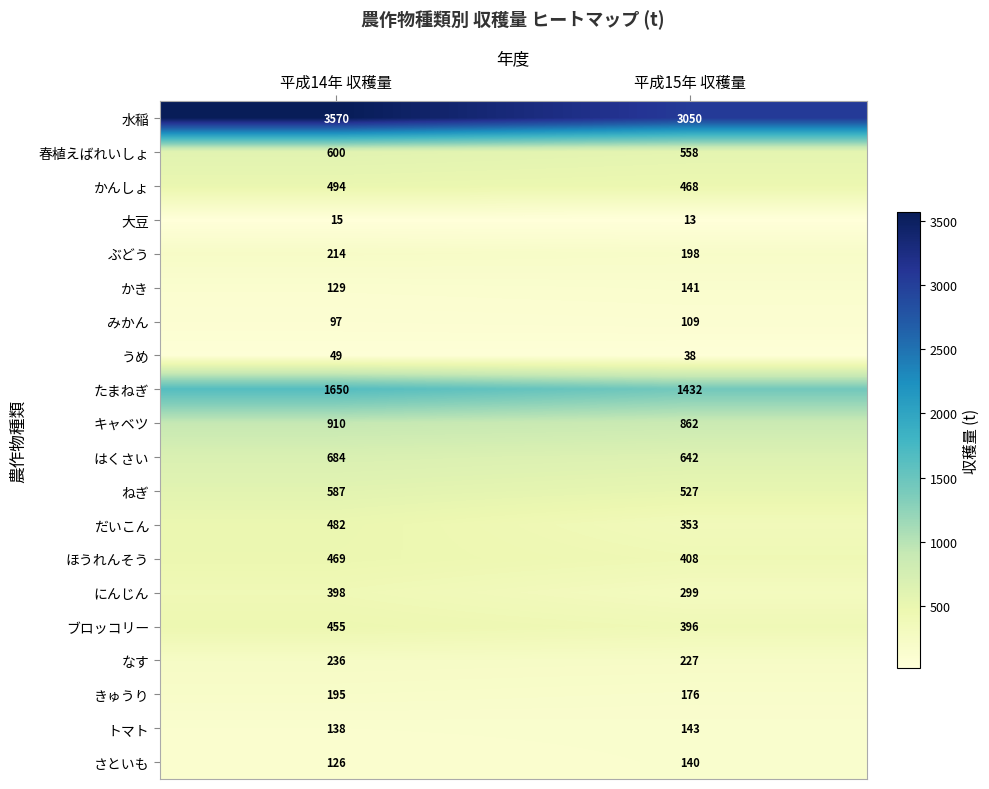

What is the spread (max minus min) of values at 平成15年 収穫量?

3037